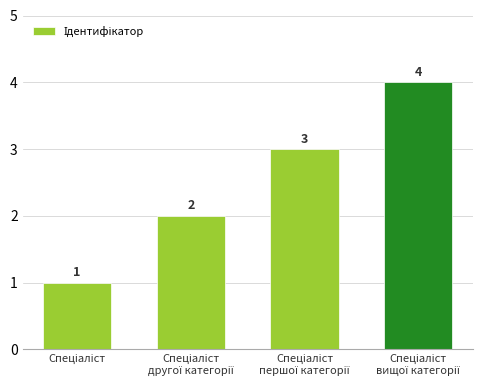

Does the chart contain stacked bars?

No